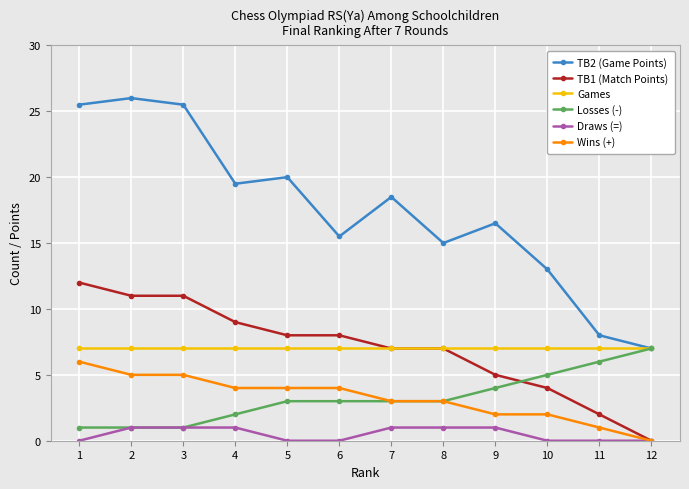

Which series has the largest total across all categories?

TB2 (Game Points)